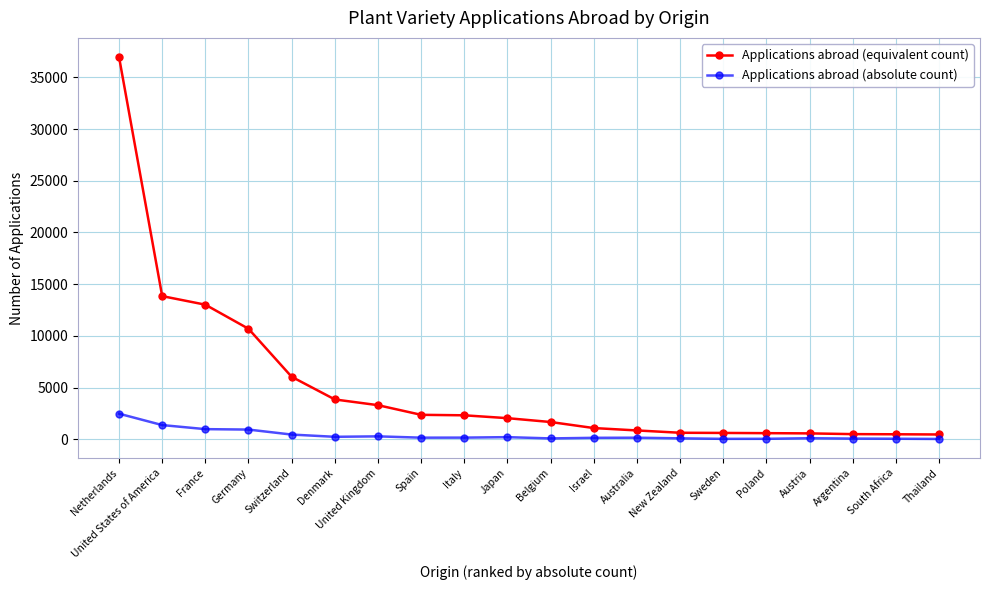

What is the maximum value shown in the chart?

36970